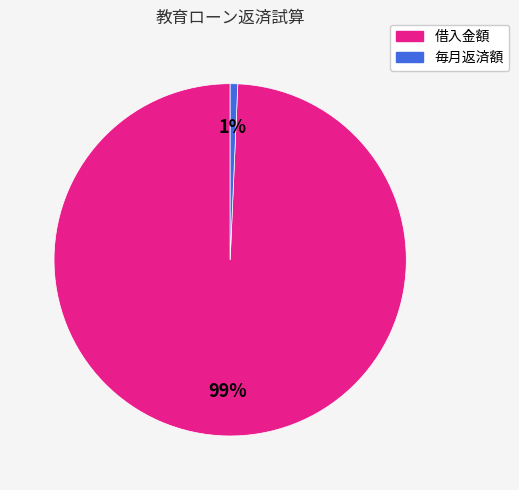

Is the sum of 借入金額 and 毎月返済額 greater than half?

Yes